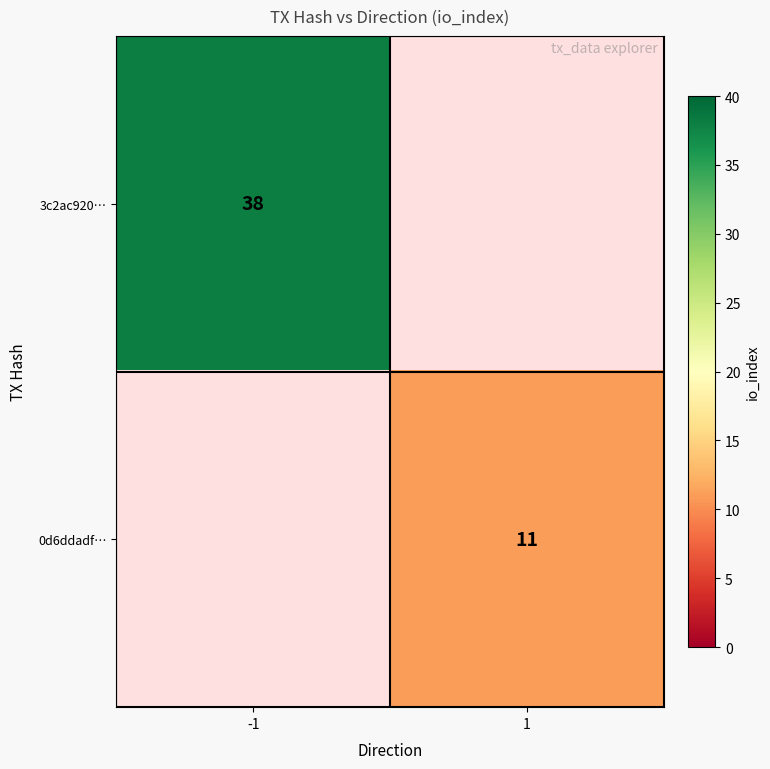

At how many categories does at least one series exceed 36?

1